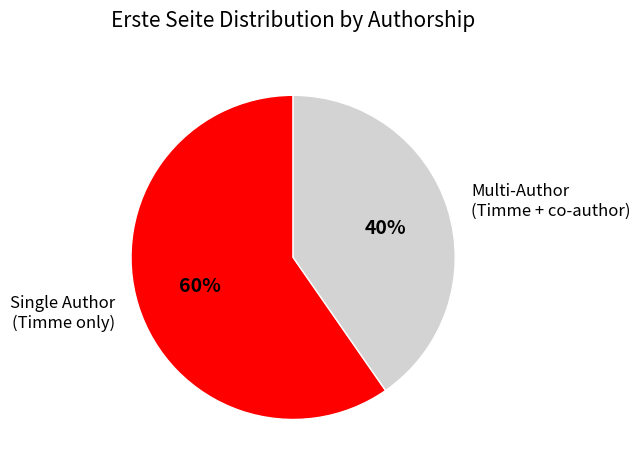

Do Single Author (Timme only) and Multi-Author (Timme + co-author) together represent more than half of the pie?

Yes